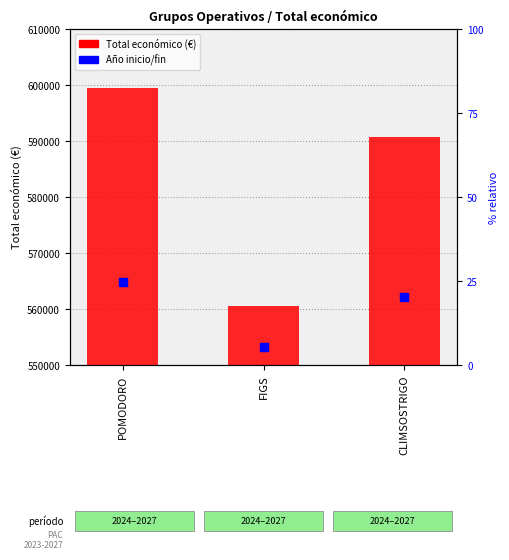

What is the total value across all series at CLIMSOSTRIGO?

1152925.6